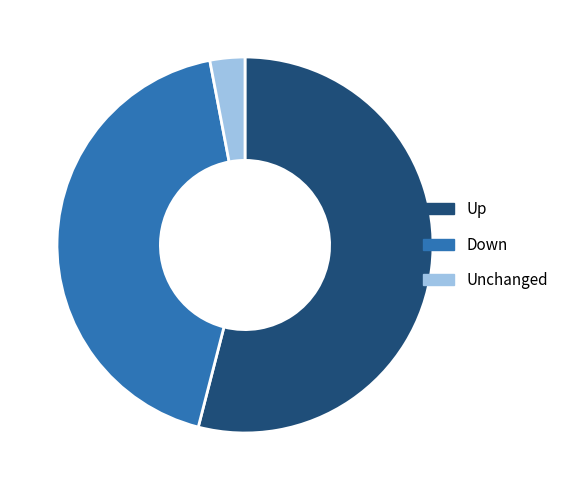

Which slice is the smallest?

Unchanged